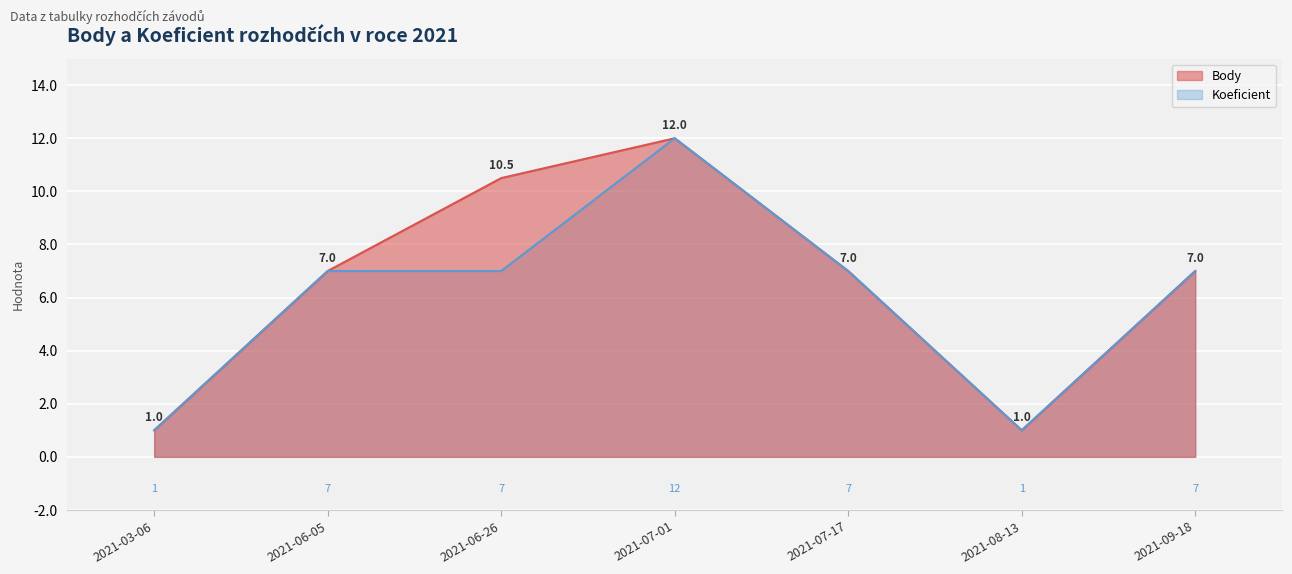

How many data points in Body are less than 7?

2